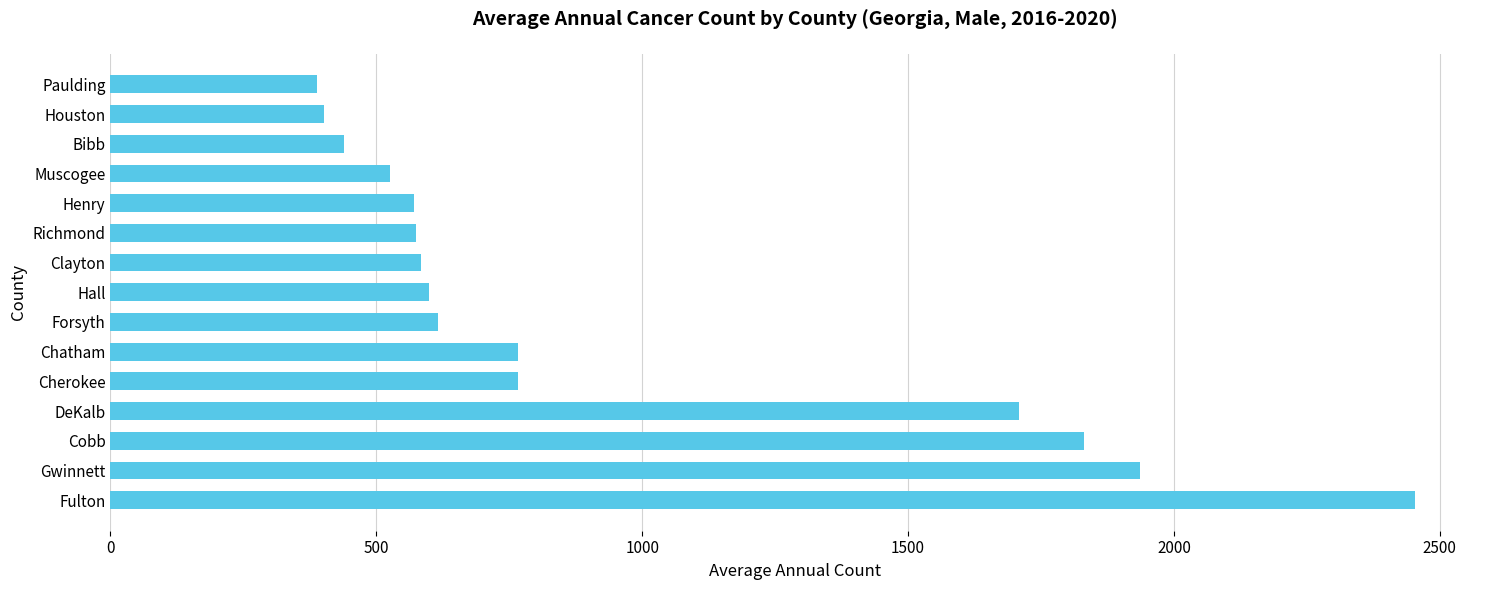

What is the change in value from Cobb to Henry?

-1260